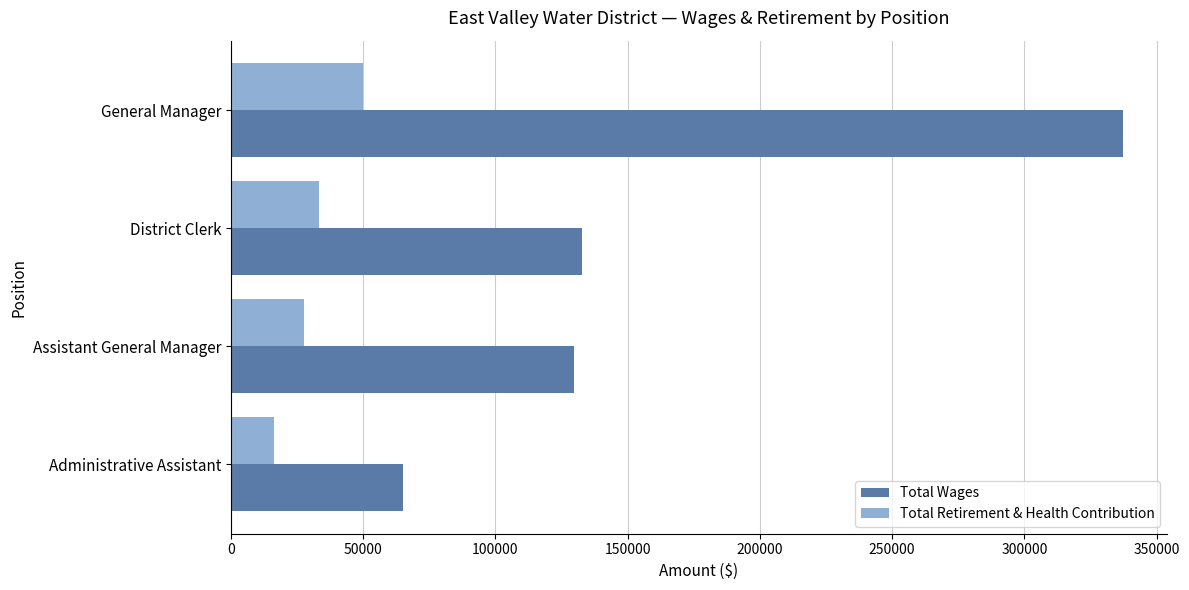

Rank the series by their average value, from lowest to highest.

Total Retirement & Health Contribution, Total Wages